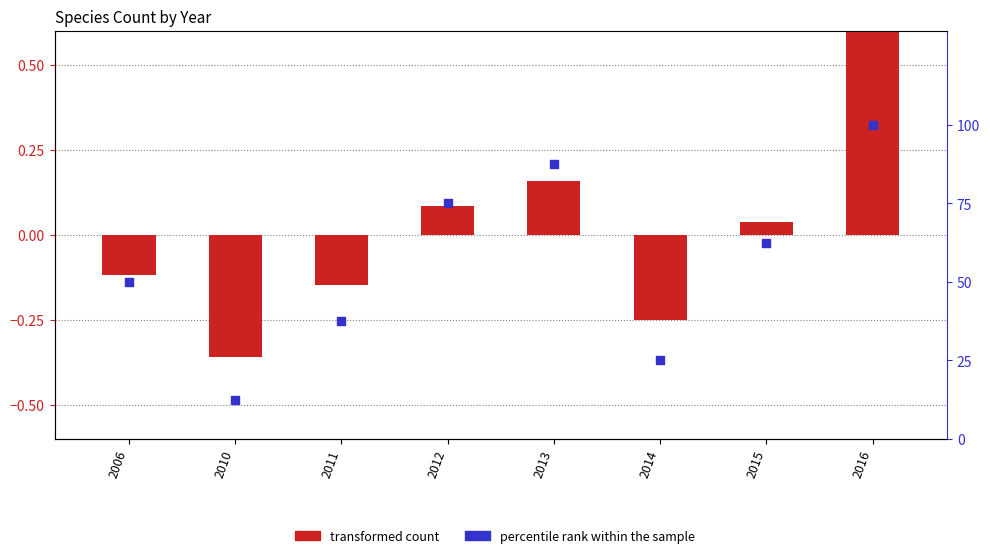

Is the value of percentile rank within the sample at 2006 greater than the value of transformed count at 2016?

Yes